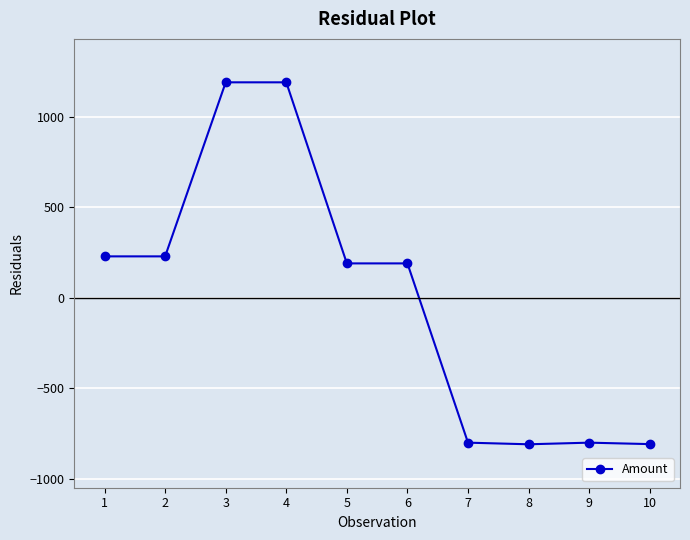

What is the greatest value displayed?

1189.9